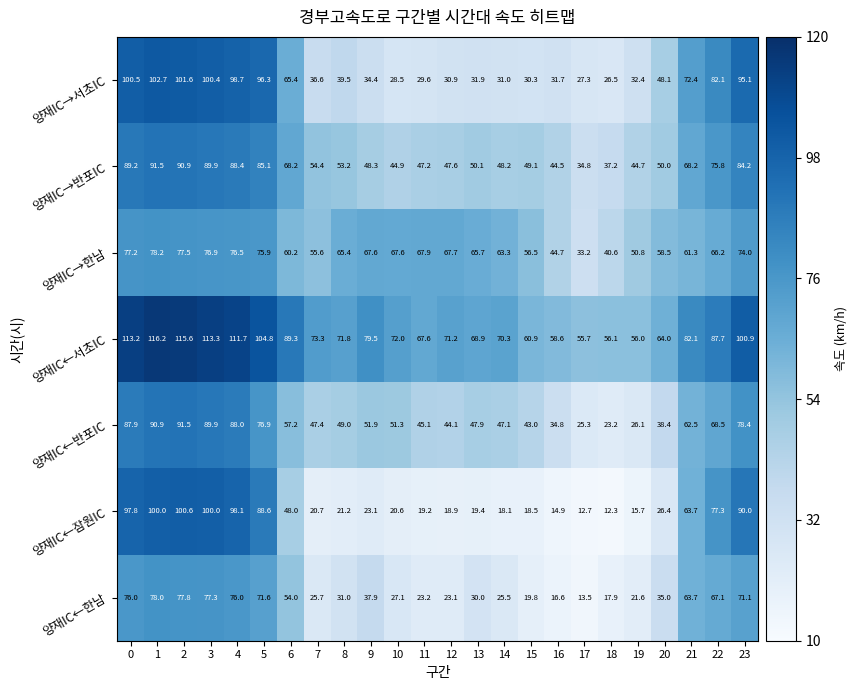

What is the total value across all series at 2?

655.5